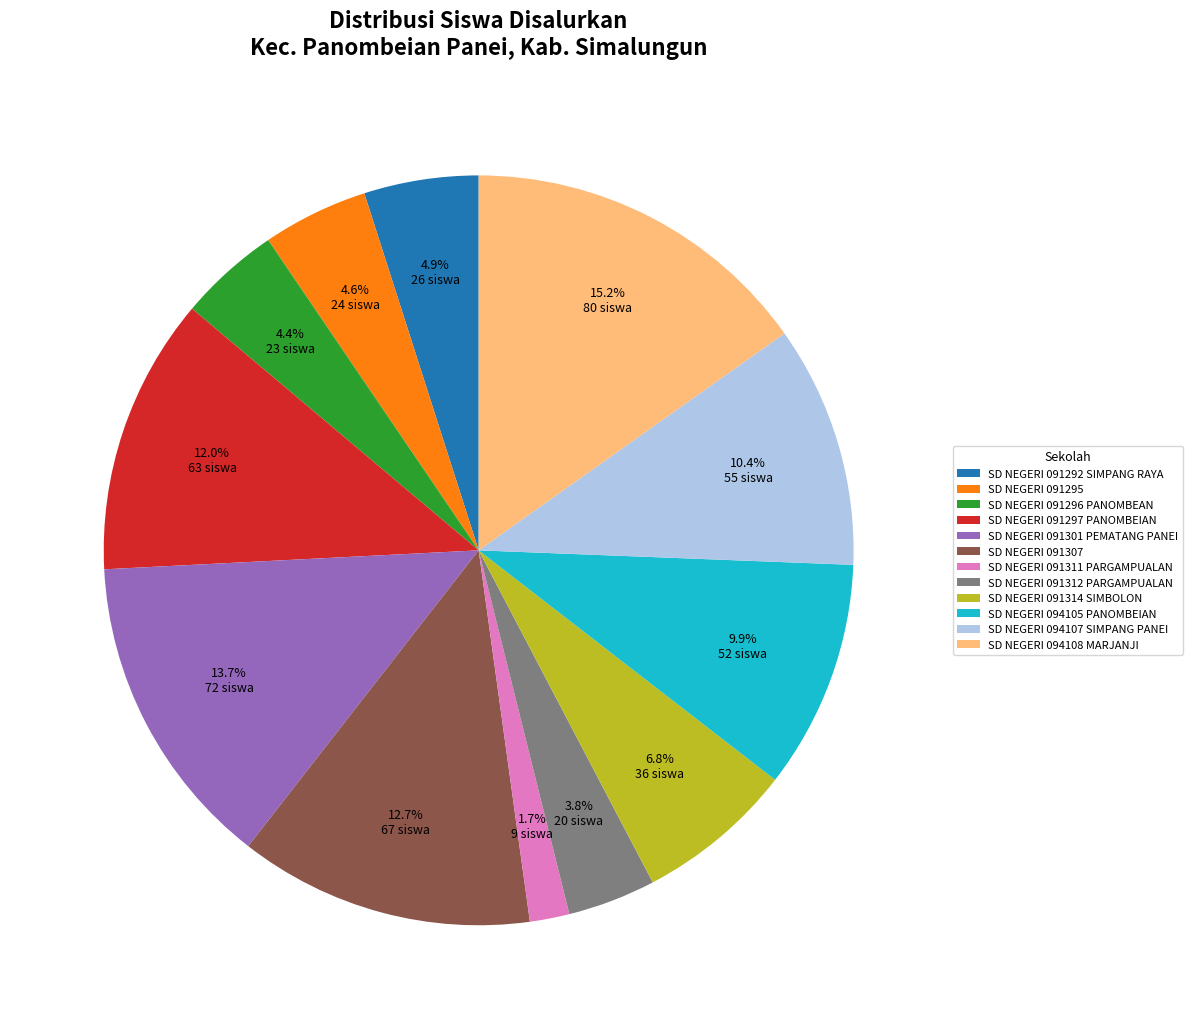

To the nearest percent, what is the average slice percentage?

8%